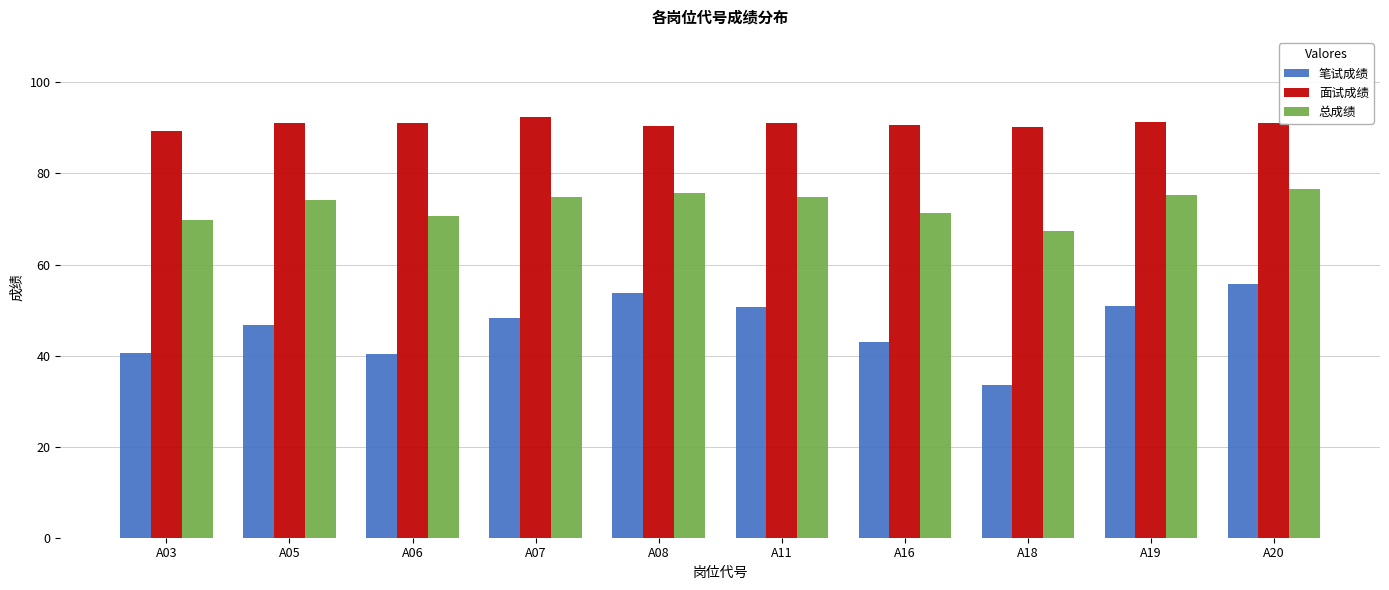

What is the lowest value of the 总成绩 series?

67.5